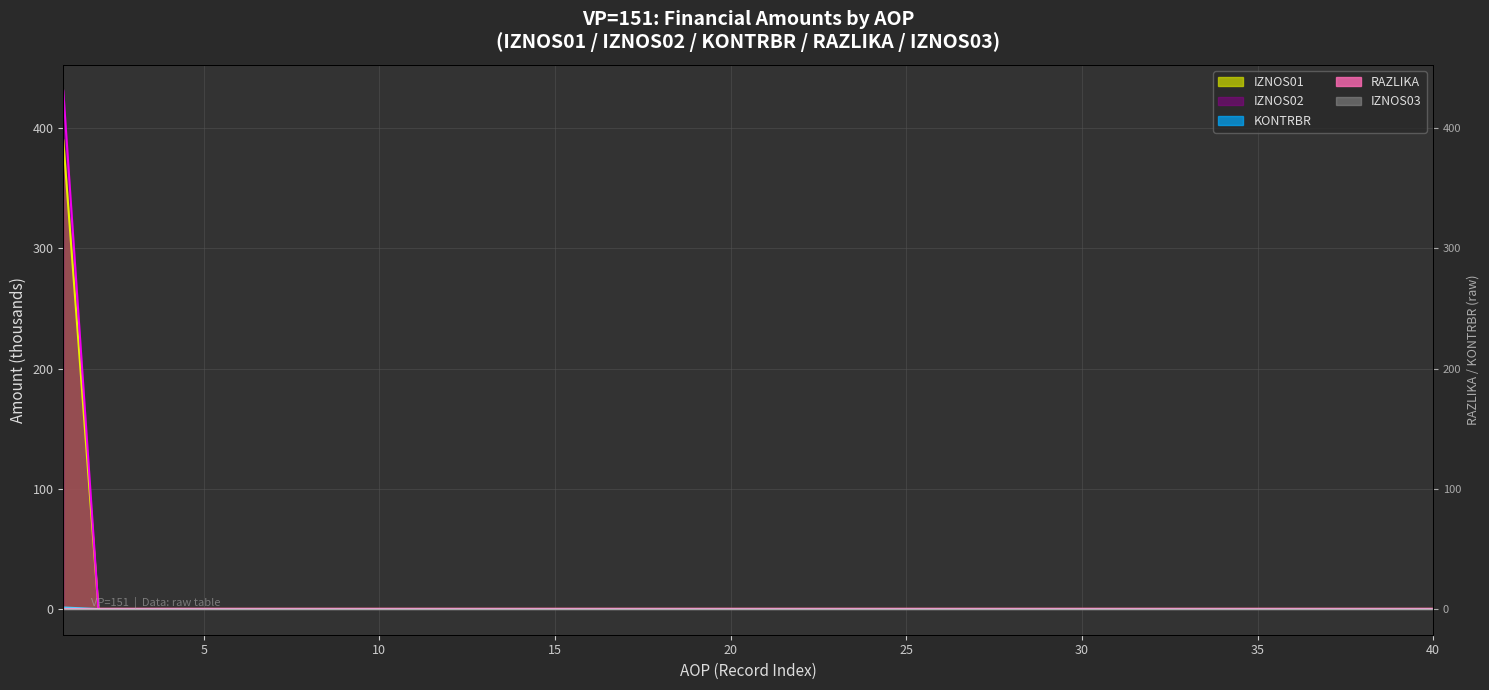

Is the value of IZNOS01 line at 13 greater than the value of KONTRBR line at 31?

No